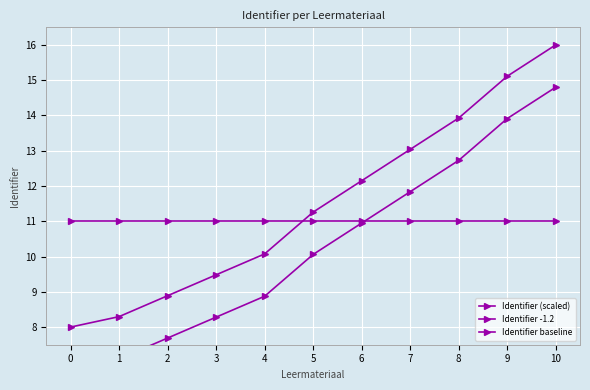

What is the approximate value of Identifier baseline at 6?

11.0